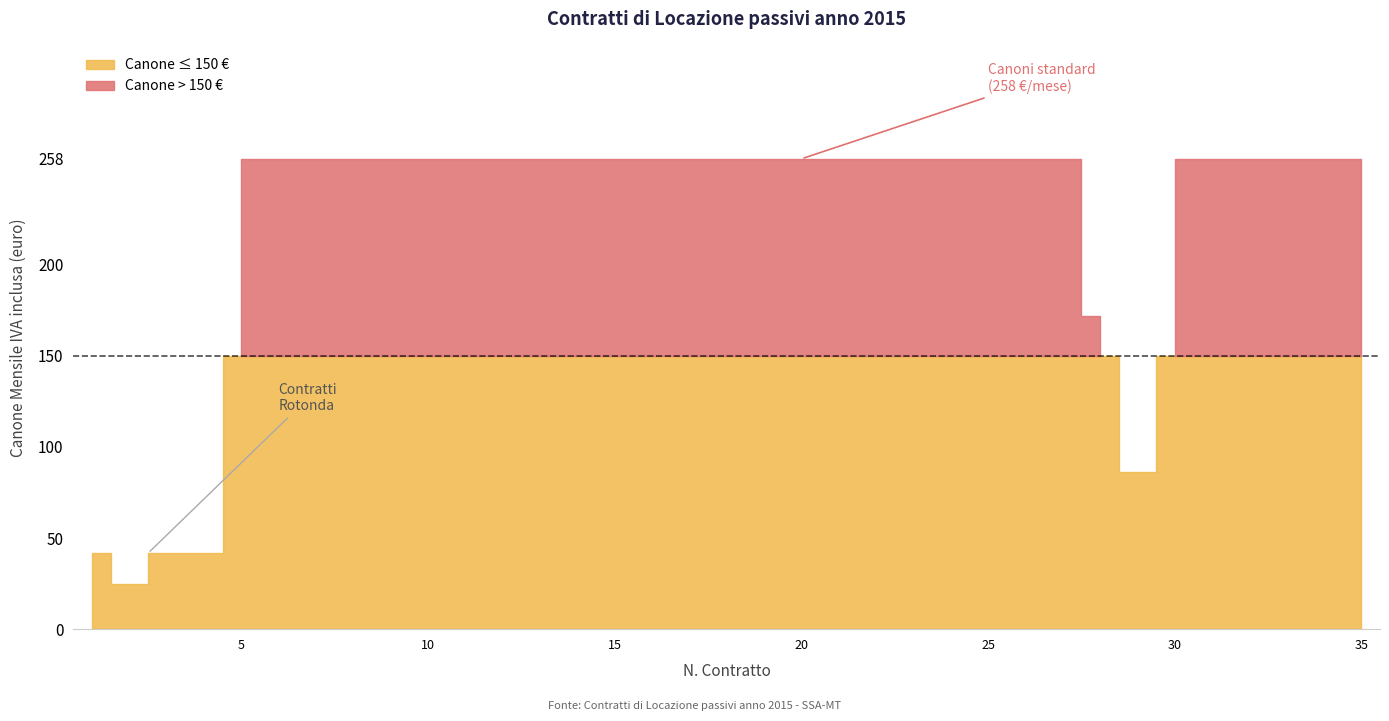

The Canone Mensile (euro) series shows 258.0 at 34. True or false?

True